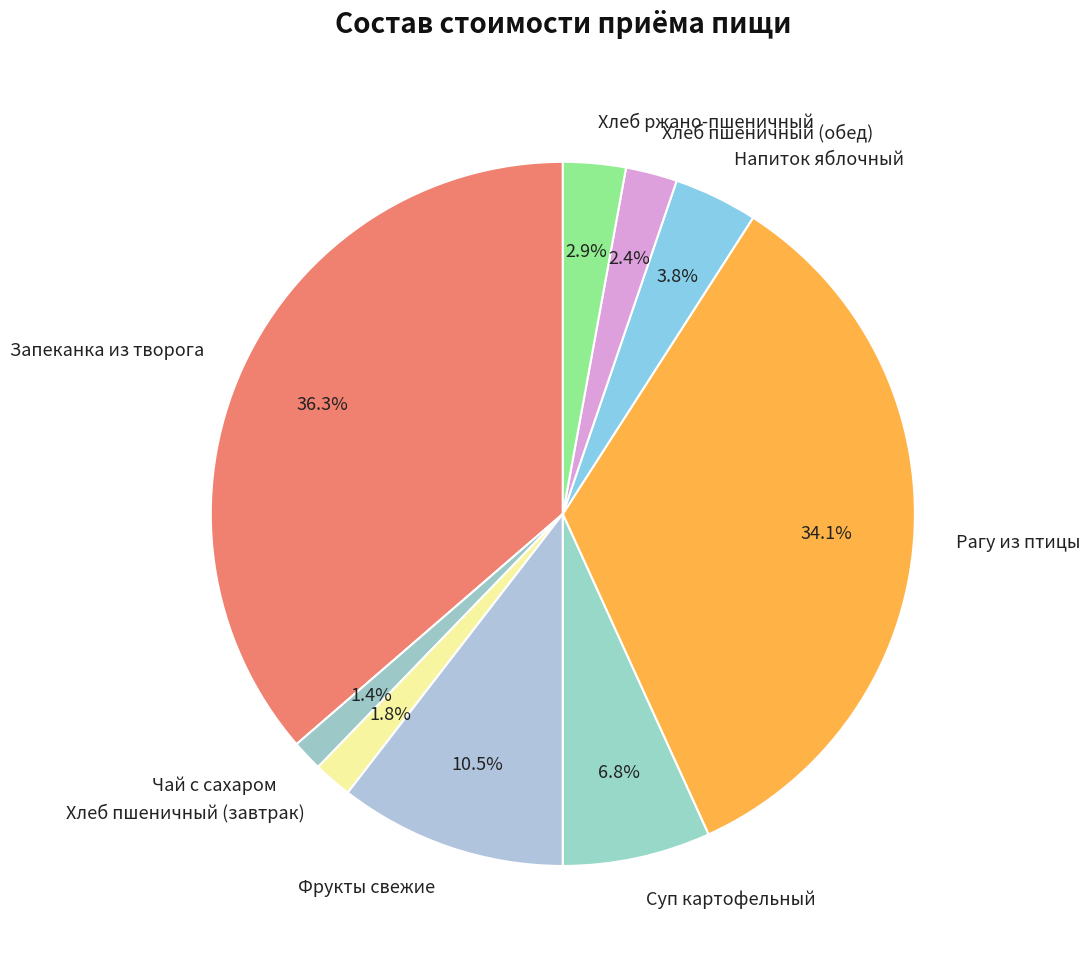

Does Хлеб пшеничный (обед) account for over 50% of the chart?

No